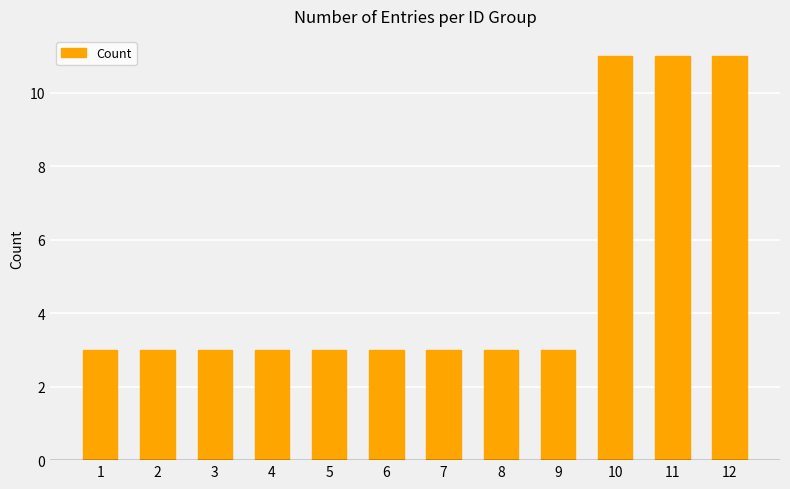

Reading left to right, transcribe all the data shown in this chart.

1=3	2=3	3=3	4=3	5=3	6=3	7=3	8=3	9=3	10=11	11=11	12=11